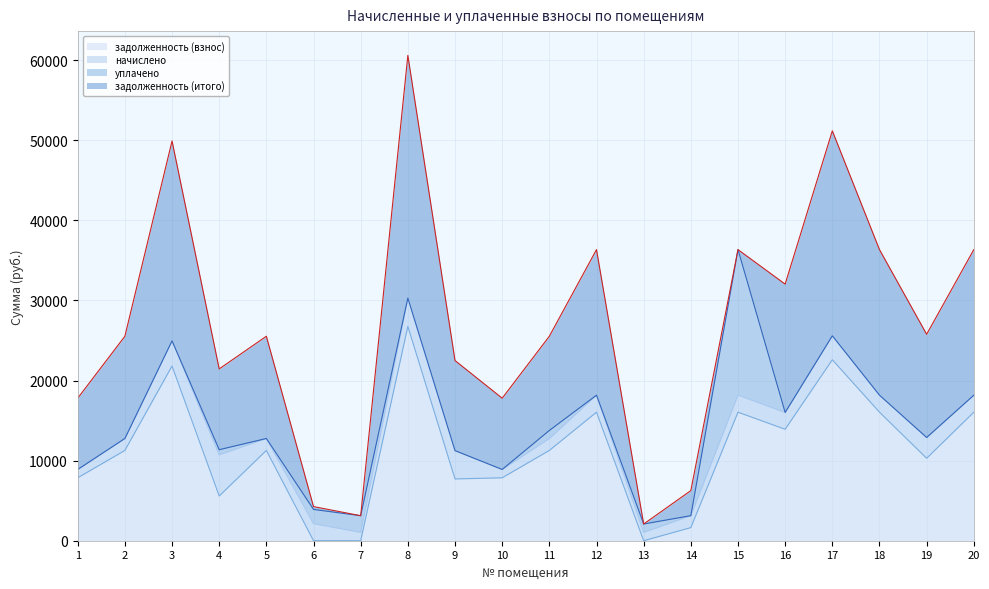

What is the value of the задолженность (взнос) point at the 11th from the left?

11273.5